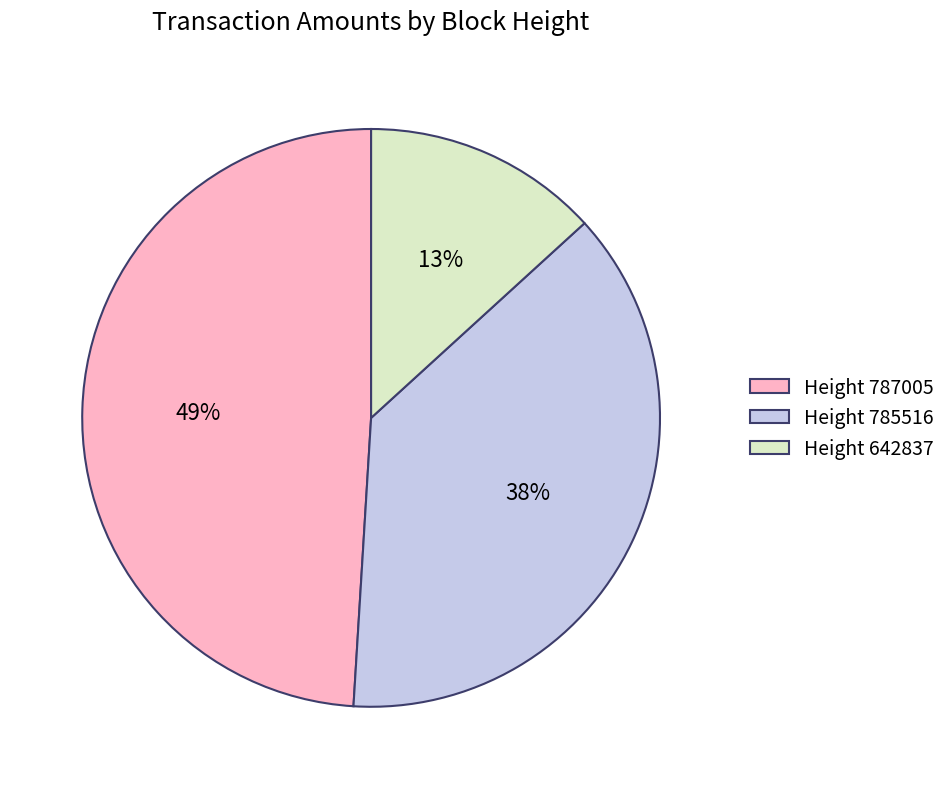

Which slice is the smallest?

Height 642837